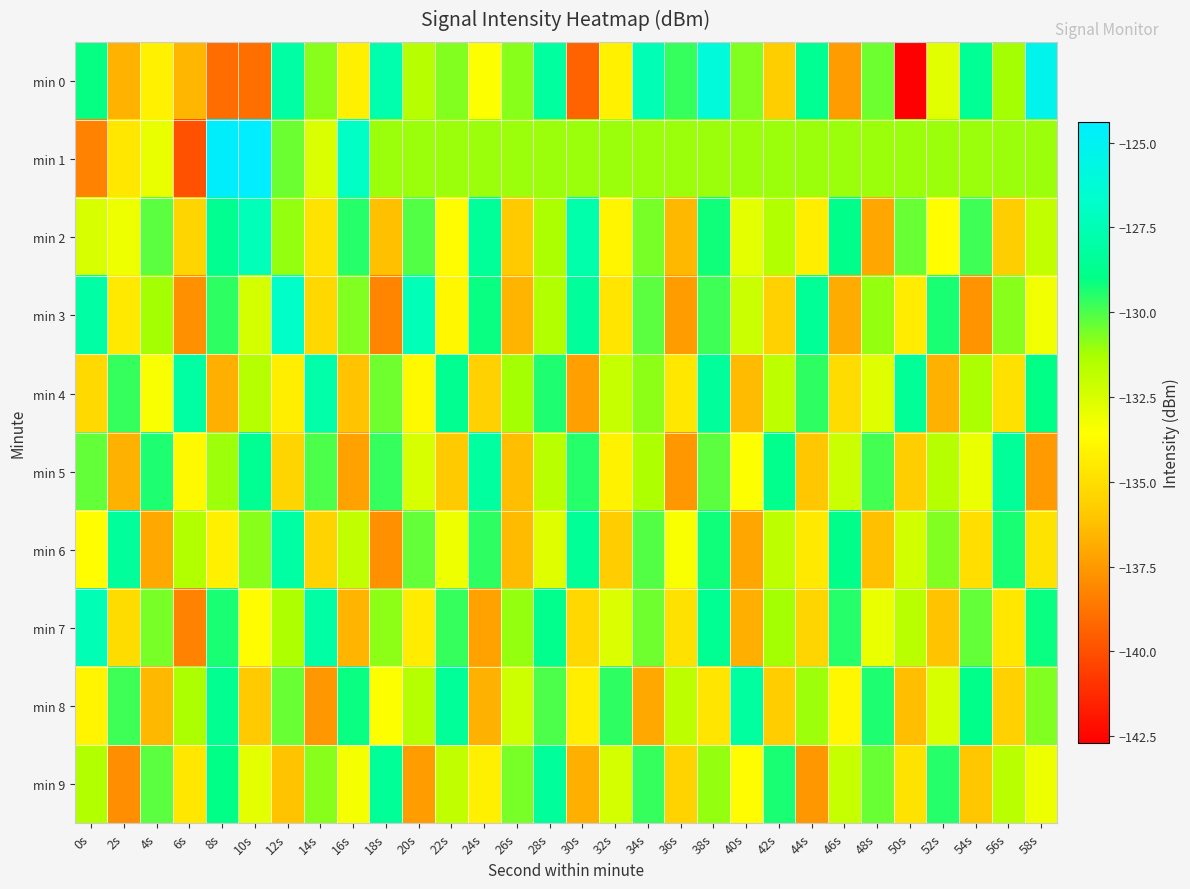

Rank the series by their maximum value, from lowest to highest.

min 9, min 5, min 8, min 6, min 4, min 7, min 2, min 3, min 0, min 1